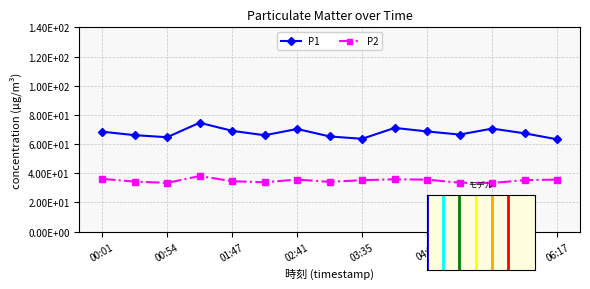

Which series has the widest spread of values?

P1